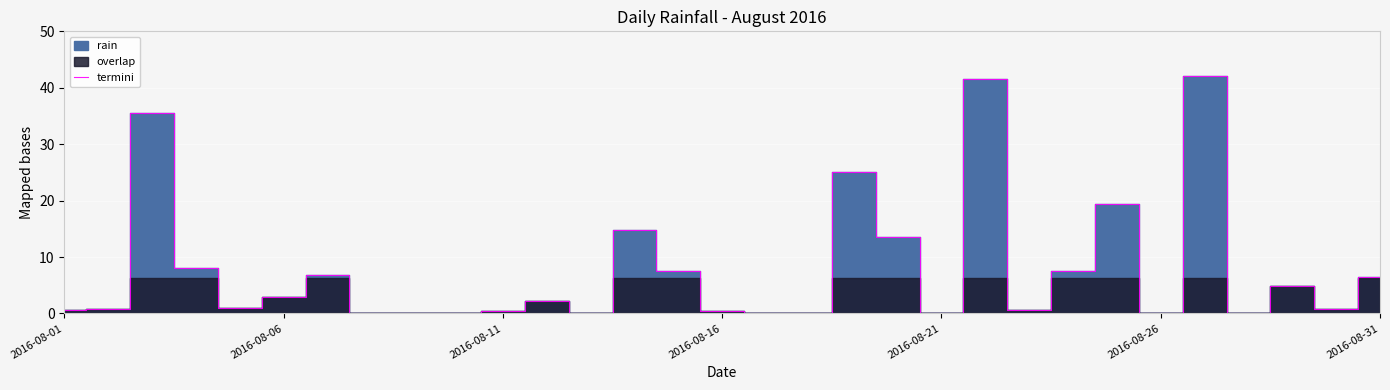

Reading left to right, transcribe all the data shown in this chart.

0.6	0.8	35.6	8.0	1.0	3.0	6.8	0.0	0.0	0.0	0.4	2.2	0.0	14.8	7.6	0.4	0.0	0.0	25.0	13.6	0.0	41.6	0.6	7.6	19.4	0.0	42.0	0.0	4.8	0.8	6.4